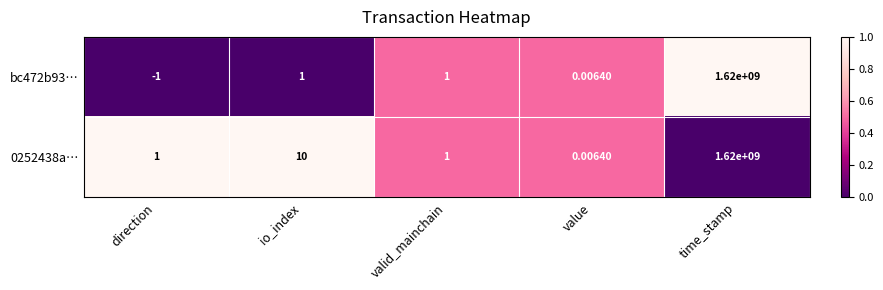

At which category does the chart reach its peak across all series?

time_stamp